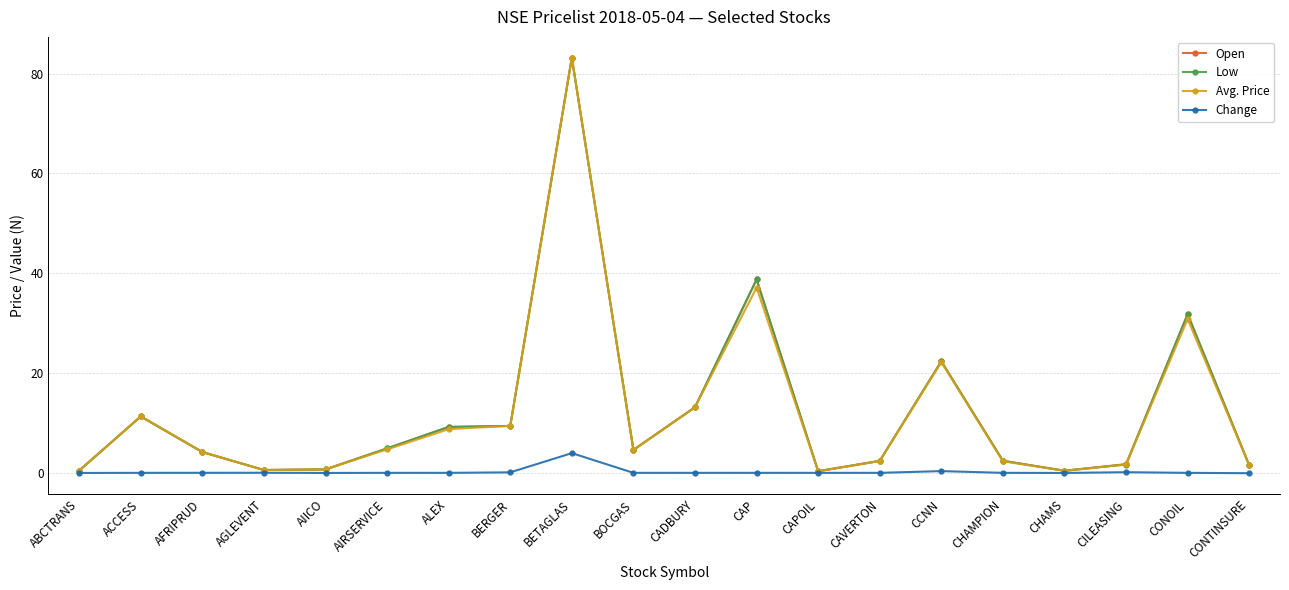

What position from the left is AFRIPRUD?

3